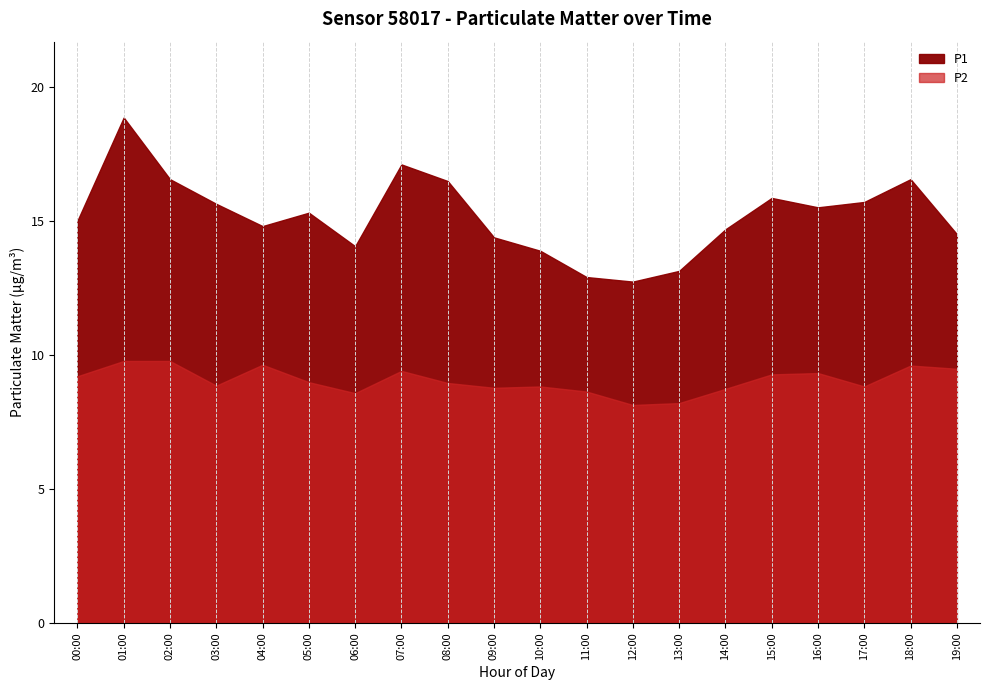

What is the total value across all series at 16:00?

24.8